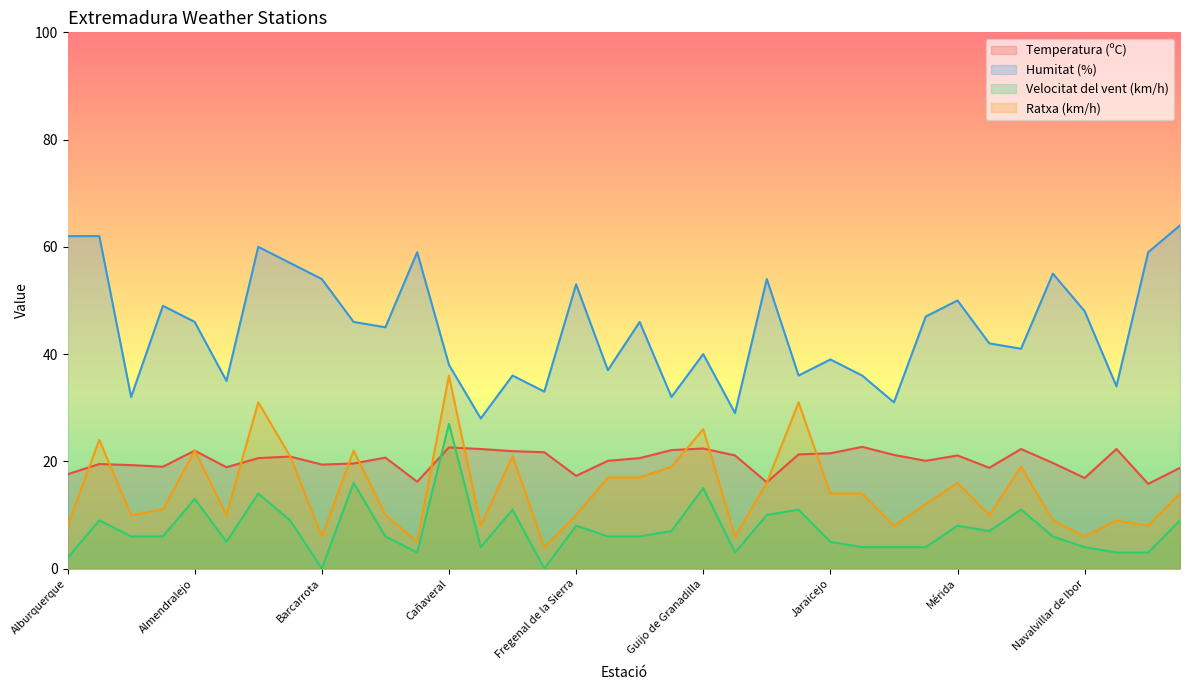

True or false: Ratxa (km/h) and Humitat (%) intersect in this chart.

False